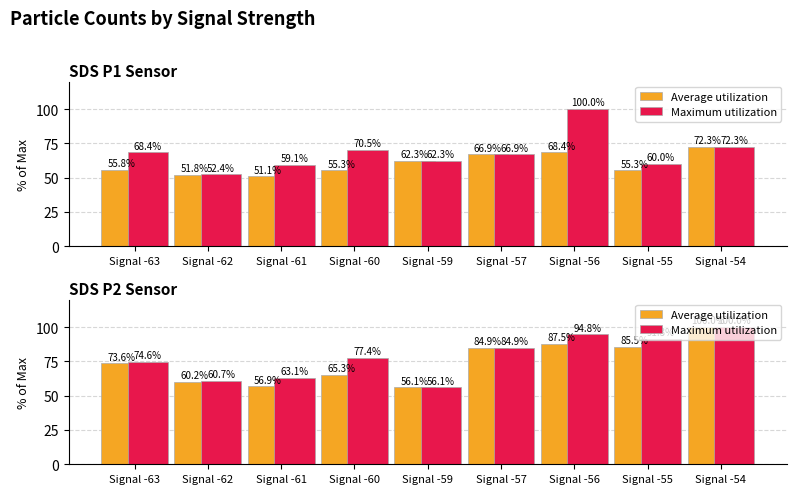

At which category is the sum across all series the highest?

Signal -54